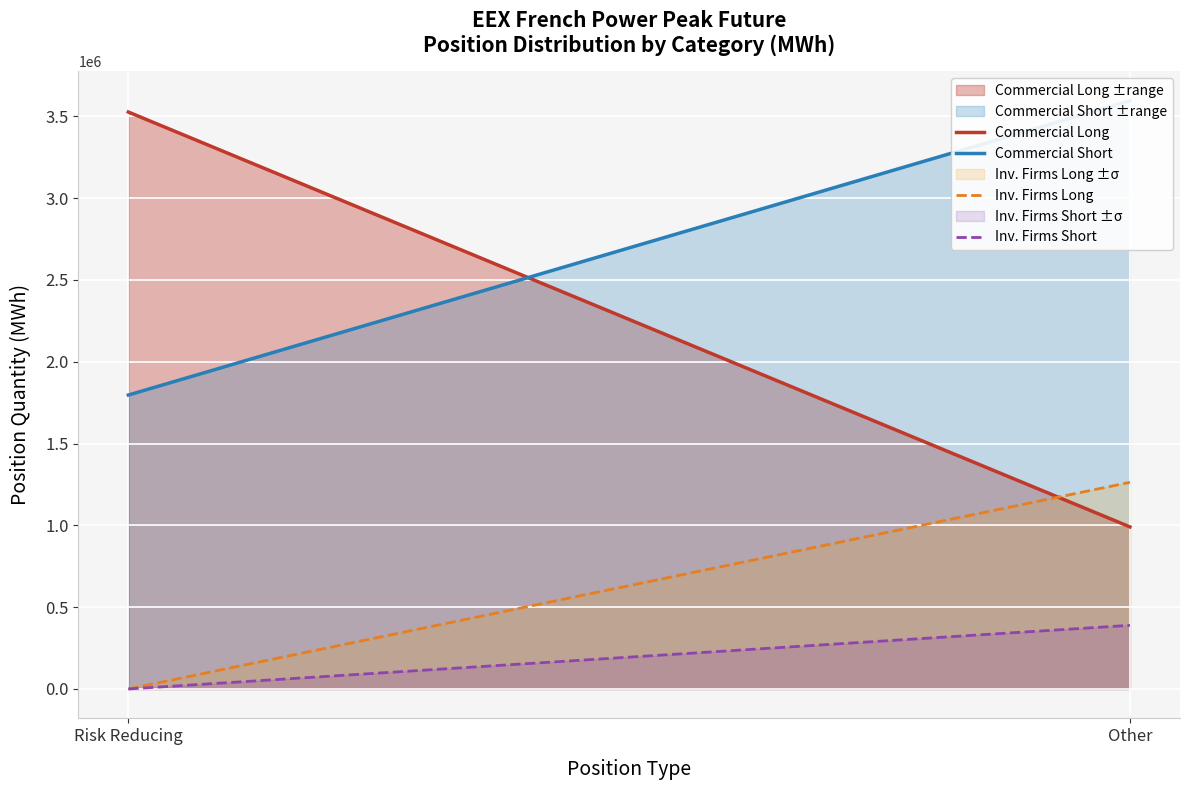

What is the highest value of the Inv. Firms Long series?

1263096